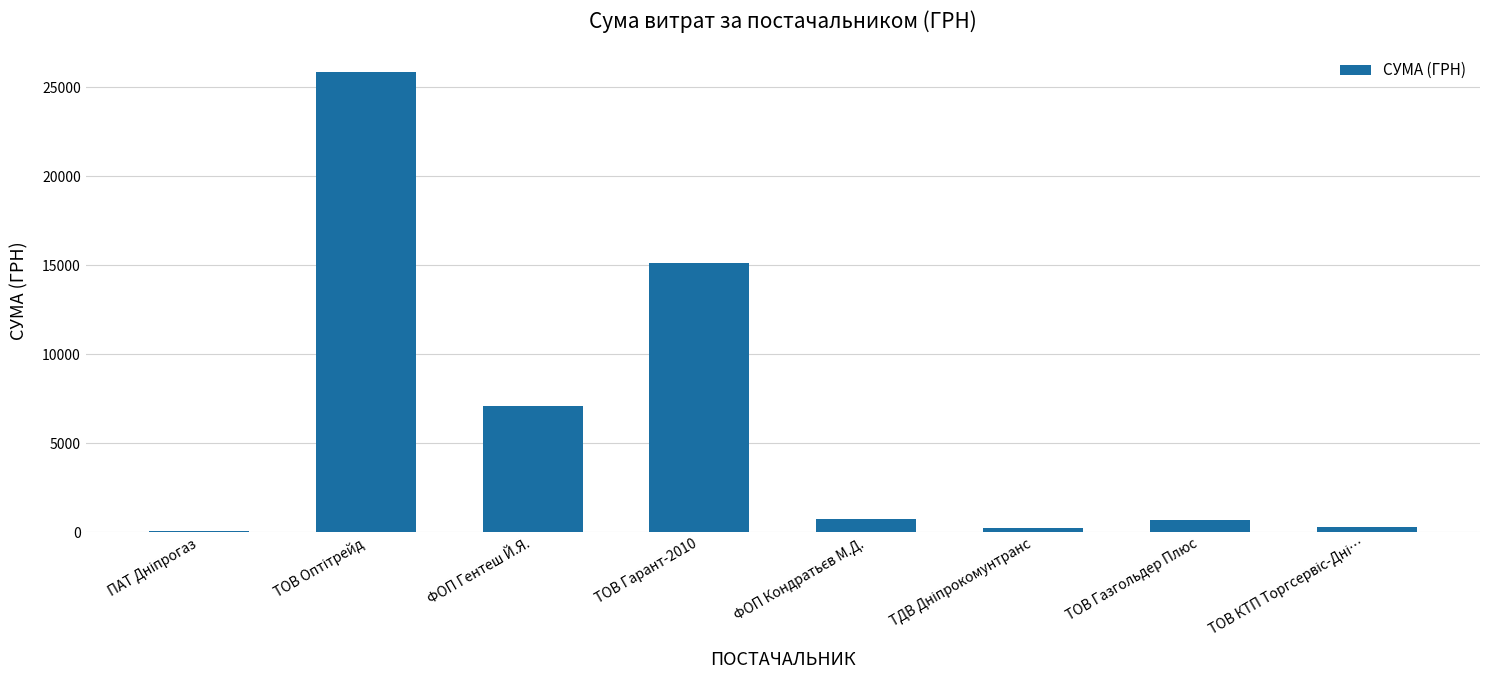

What is the change in value from ТОВ Гарант-2010 to ТОВ Газгольдер Плюс?

-14422.0